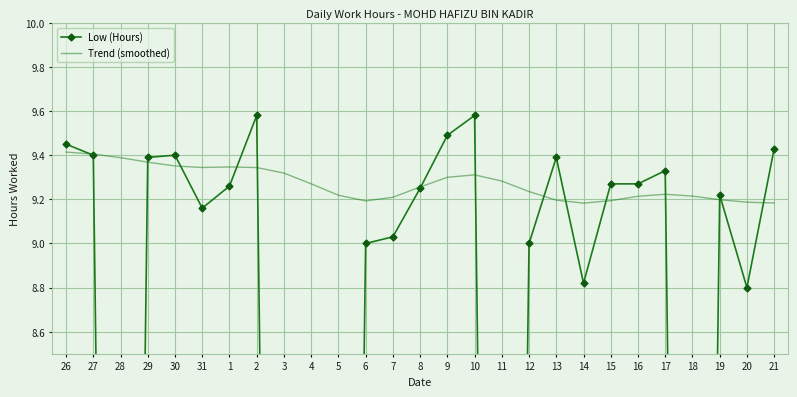

What is the difference between the highest and lowest values at 9?

0.2